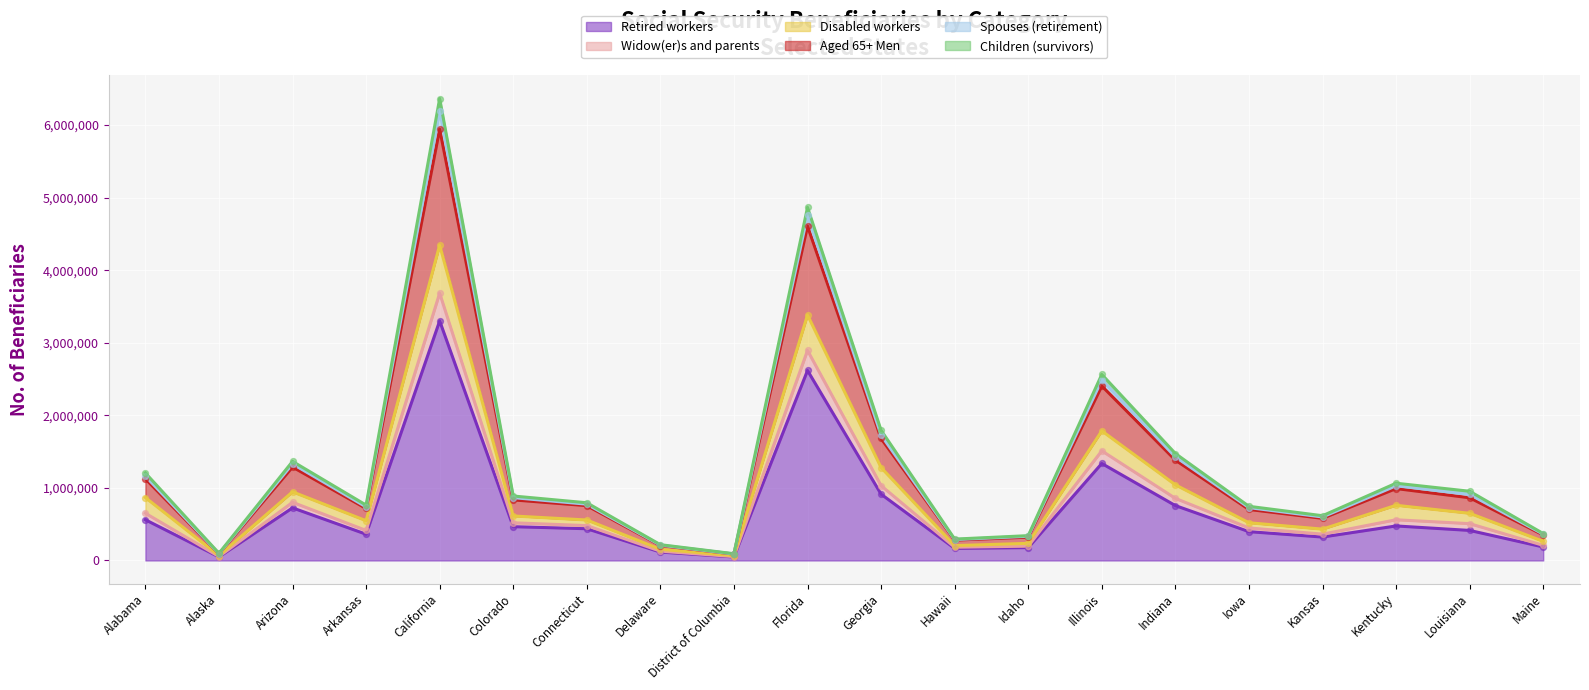

What are all the series names shown in the legend?

Retired workers, Widow(er)s and parents, Disabled workers, Aged 65+ Men, Spouses (retirement), Children (survivors)